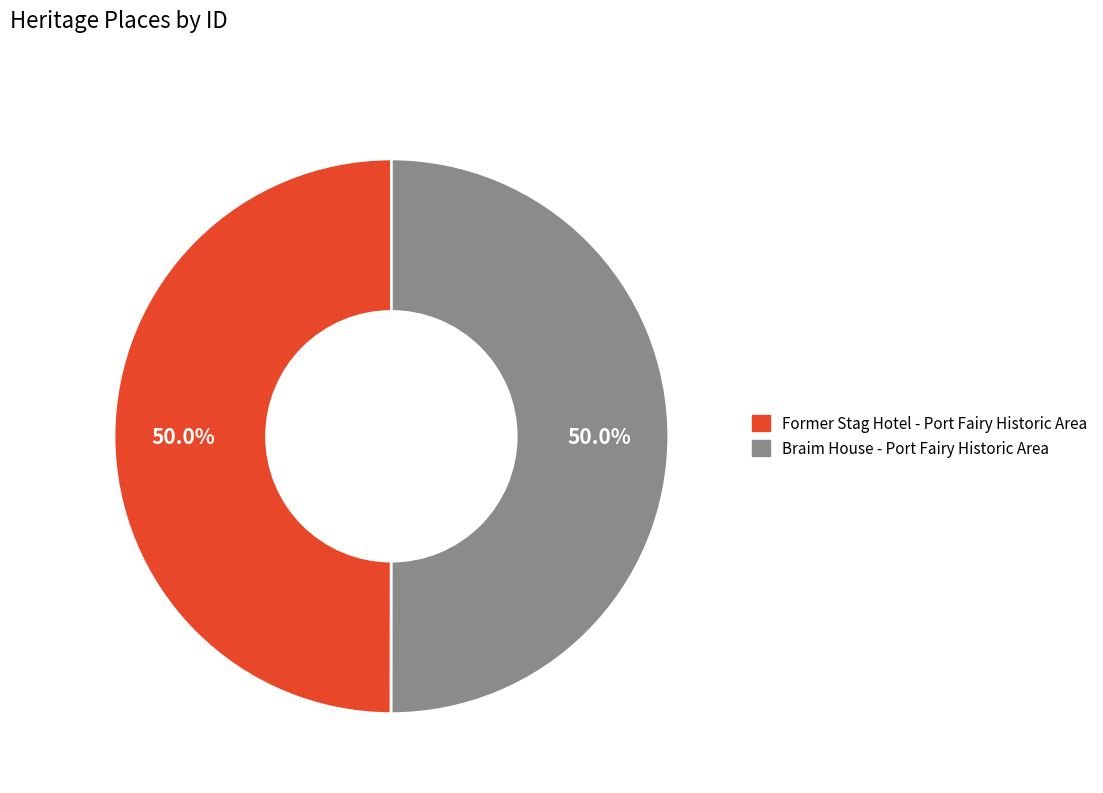

True or false: Former Stag Hotel - Port Fairy Historic Area accounts for 41% of the total.

False